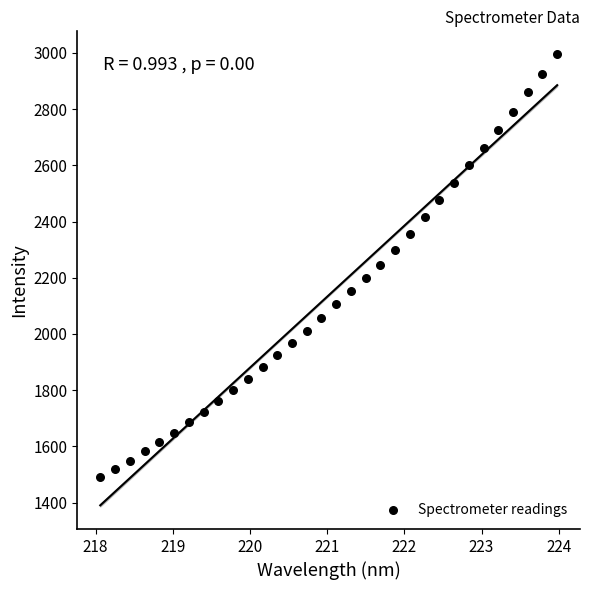

What is the range of Y values (max minus min)?

1506.7